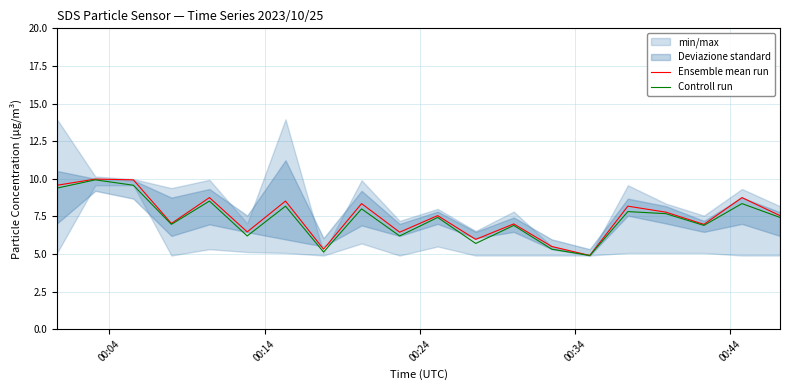

What is the smallest value displayed?

4.9